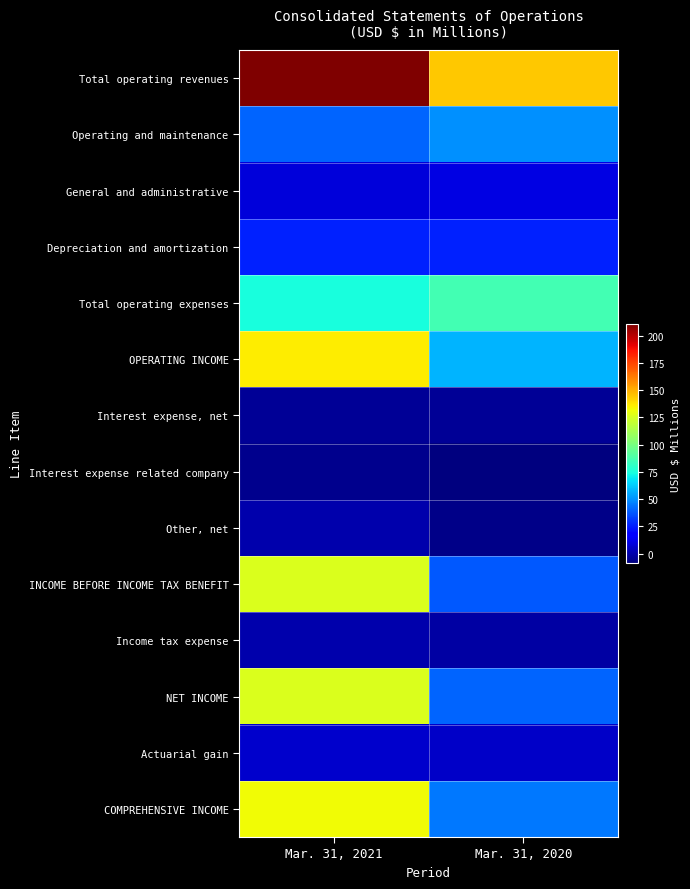

At which category does the chart reach its minimum across all series?

Mar. 31, 2020